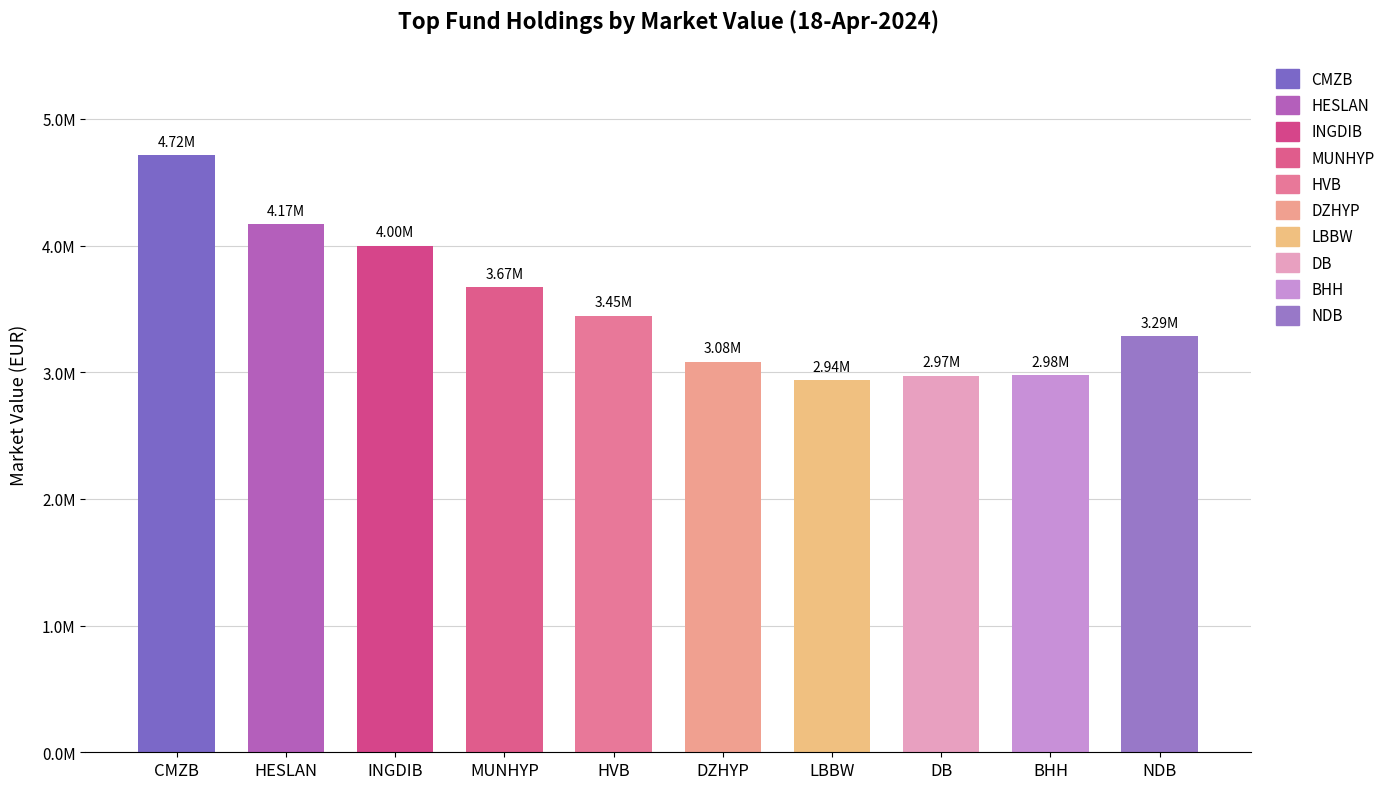

At which label does the data first exceed 3447289?

CMZB